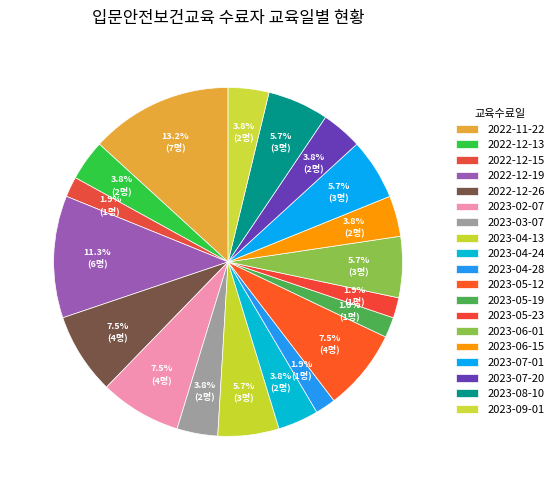

What is the ratio of the value at 2023-03-07 to the value at 2023-09-01?

1.0